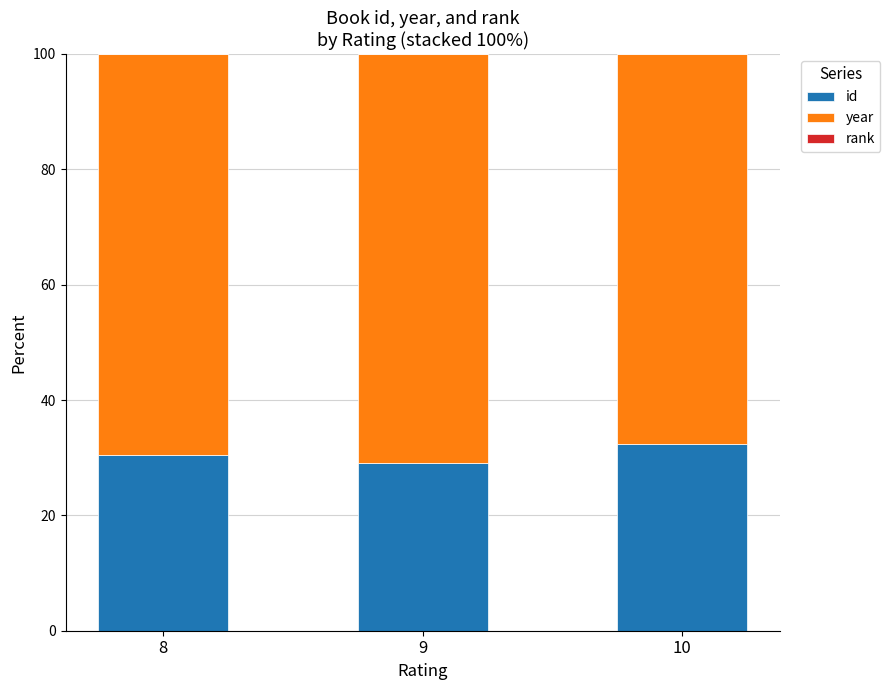

What is the highest value of the id series?

32.3